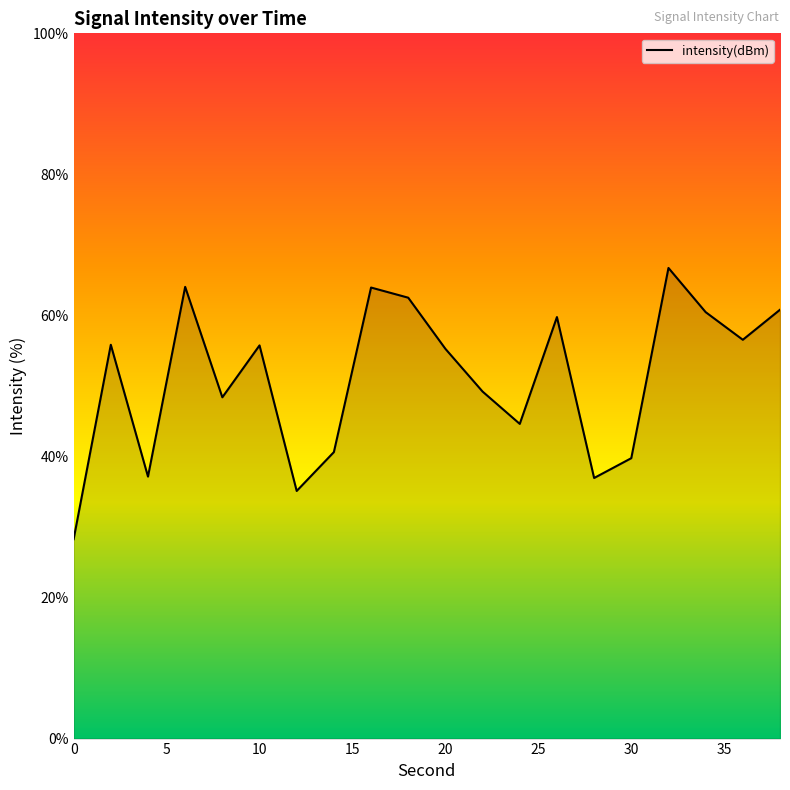

What is the smallest value displayed?

28.3